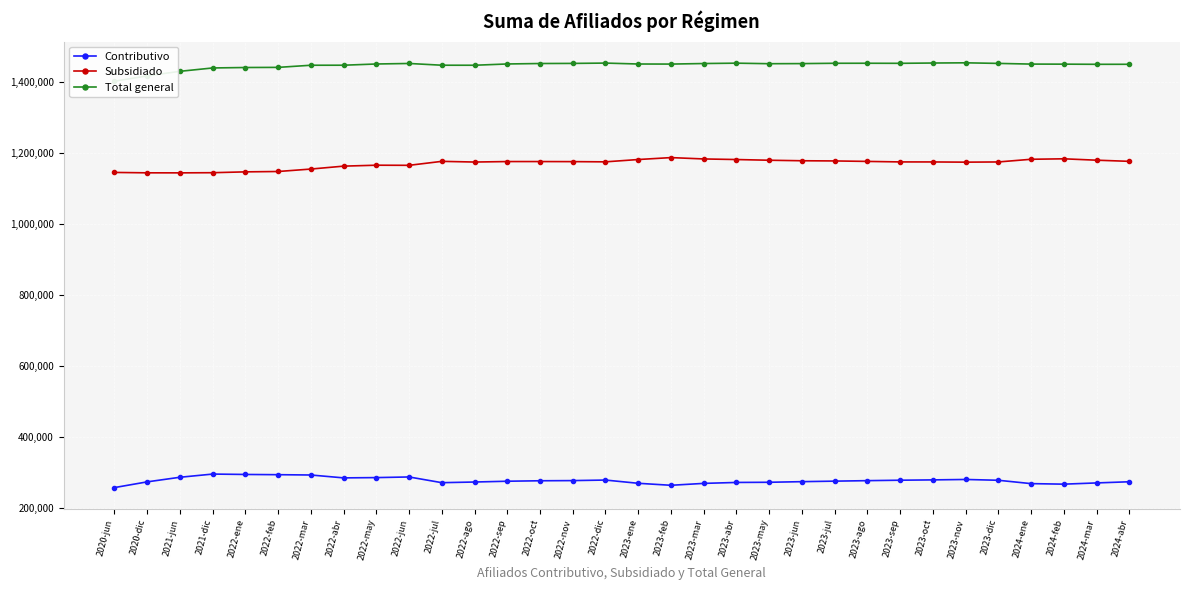

What is the average value of the Total general series?

1448014